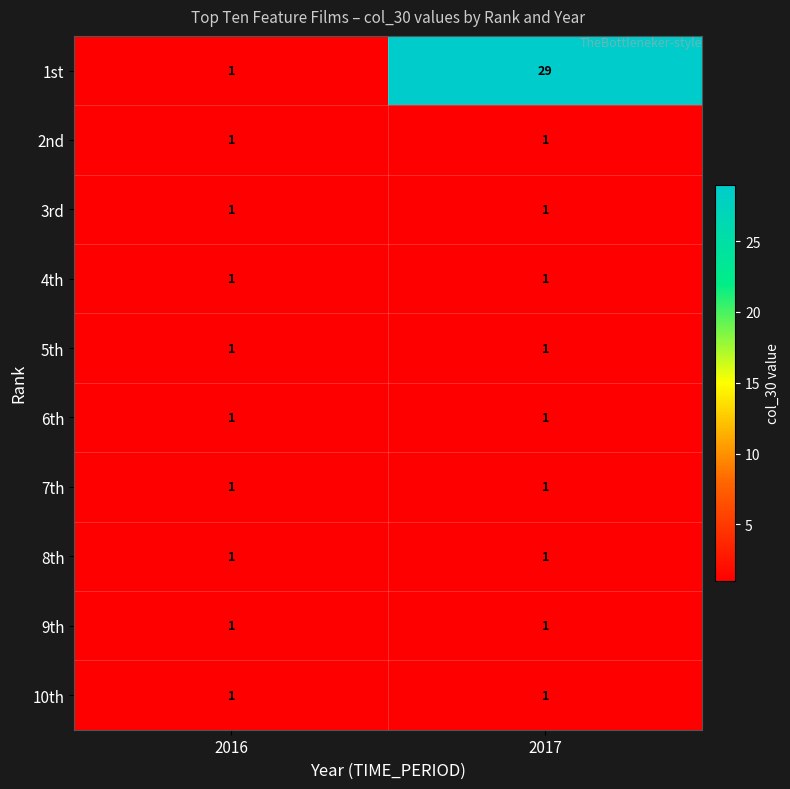

Reading left to right, what are all the values shown in this chart?

1st: 1	29
2nd: 1	1
3rd: 1	1
4th: 1	1
5th: 1	1
6th: 1	1
7th: 1	1
8th: 1	1
9th: 1	1
10th: 1	1